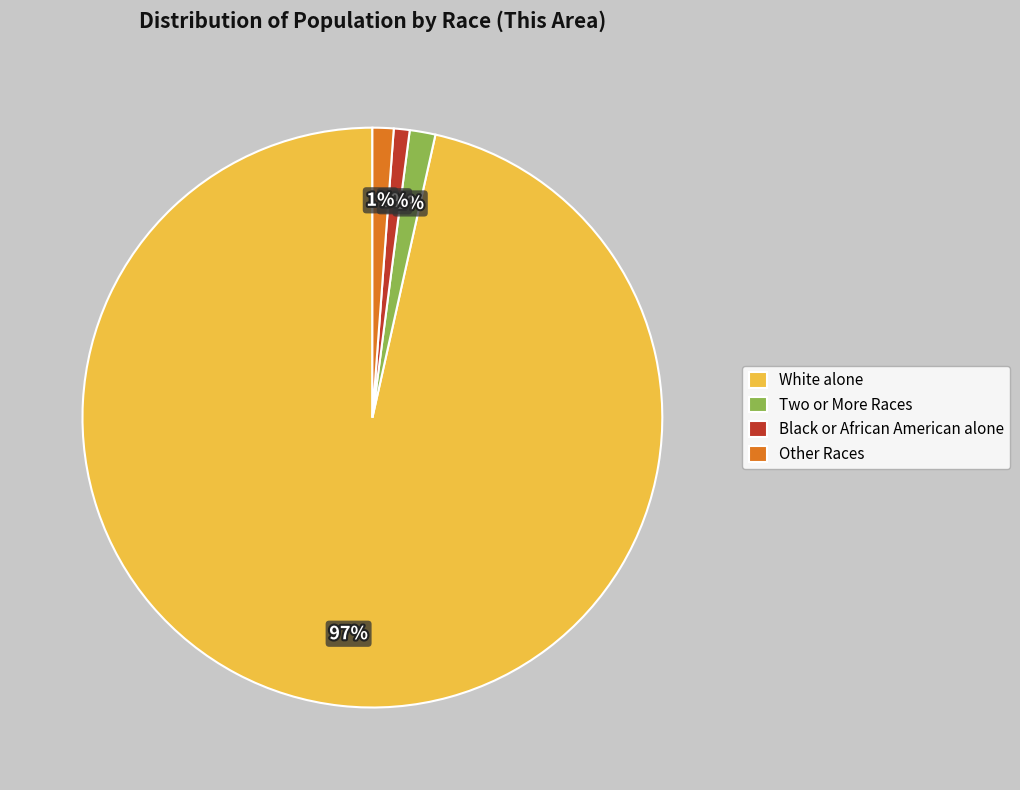

How many segments does this pie chart have?

4